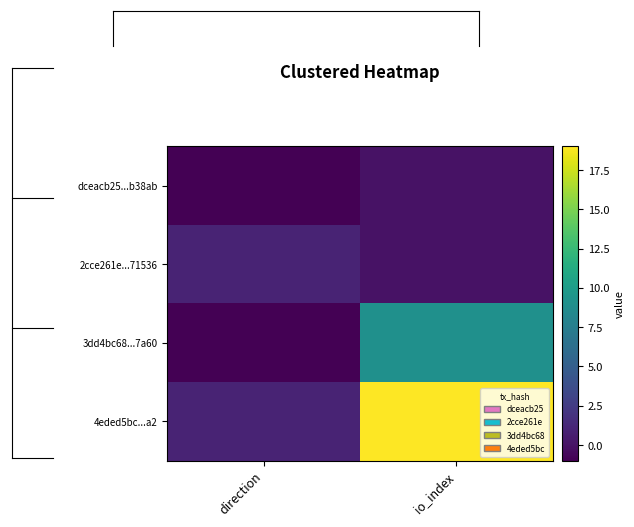

Reading left to right, extract all data points from this chart.

dceacb25...b38ab: direction=-1	io_index=0
2cce261e...71536: direction=1	io_index=0
3dd4bc68...7a60: direction=-1	io_index=9
4eded5bc...a2: direction=1	io_index=19